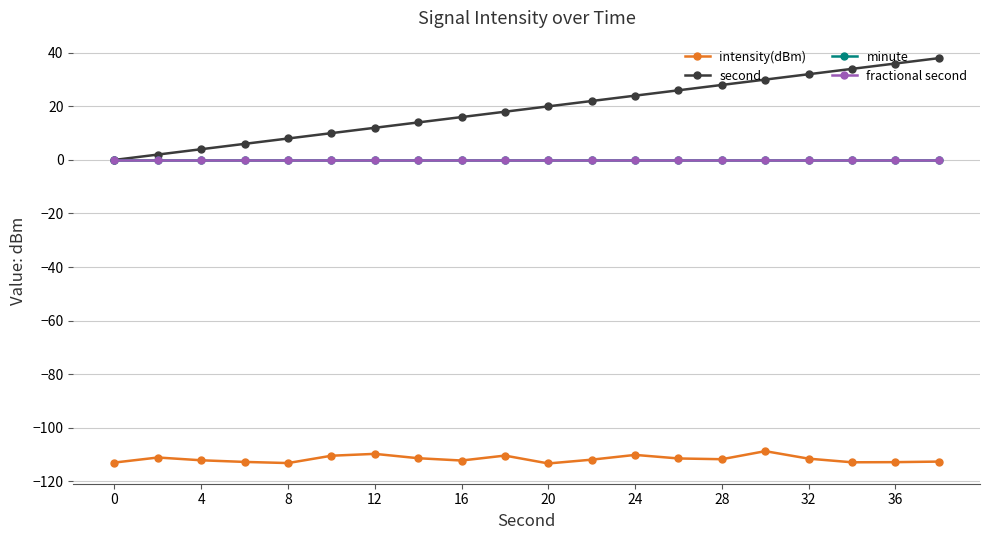

True or false: minute and second intersect in this chart.

False